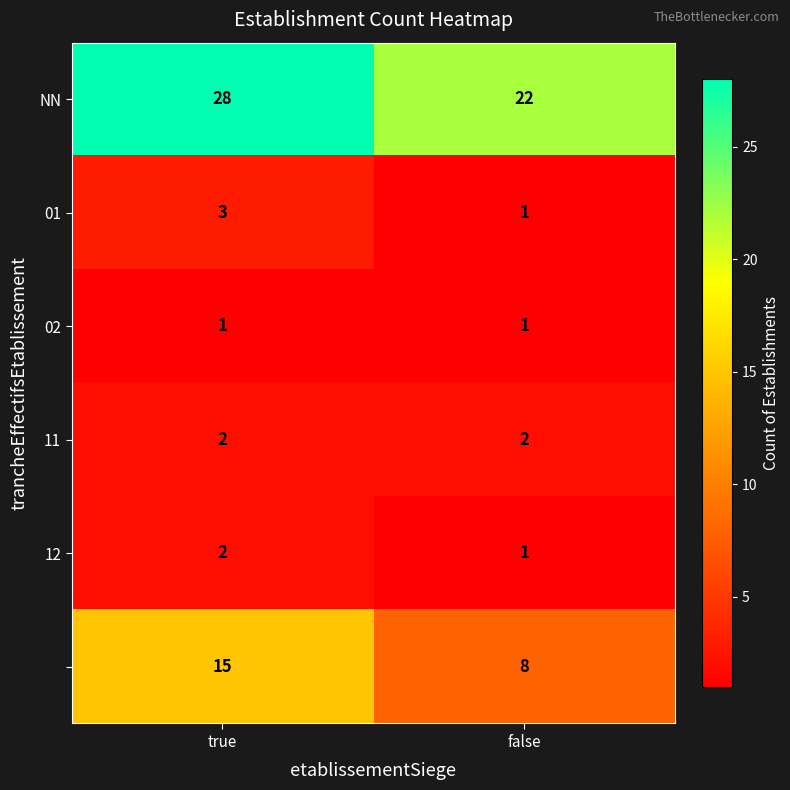

At which category does the chart reach its peak across all series?

true